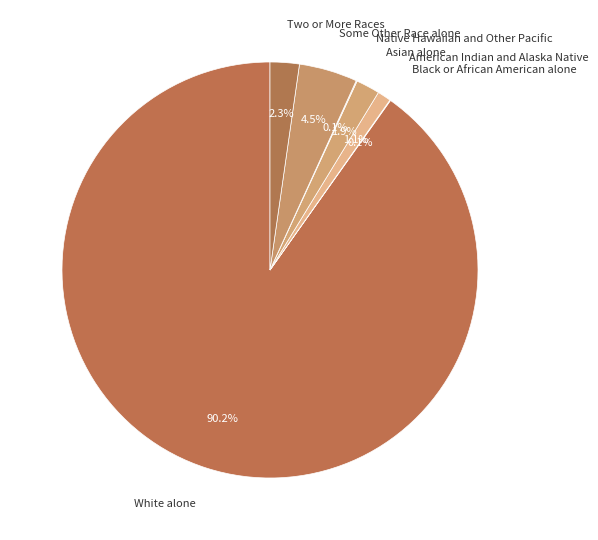

Combined, do American Indian and Alaska Native and Two or More Races account for over 50%?

No